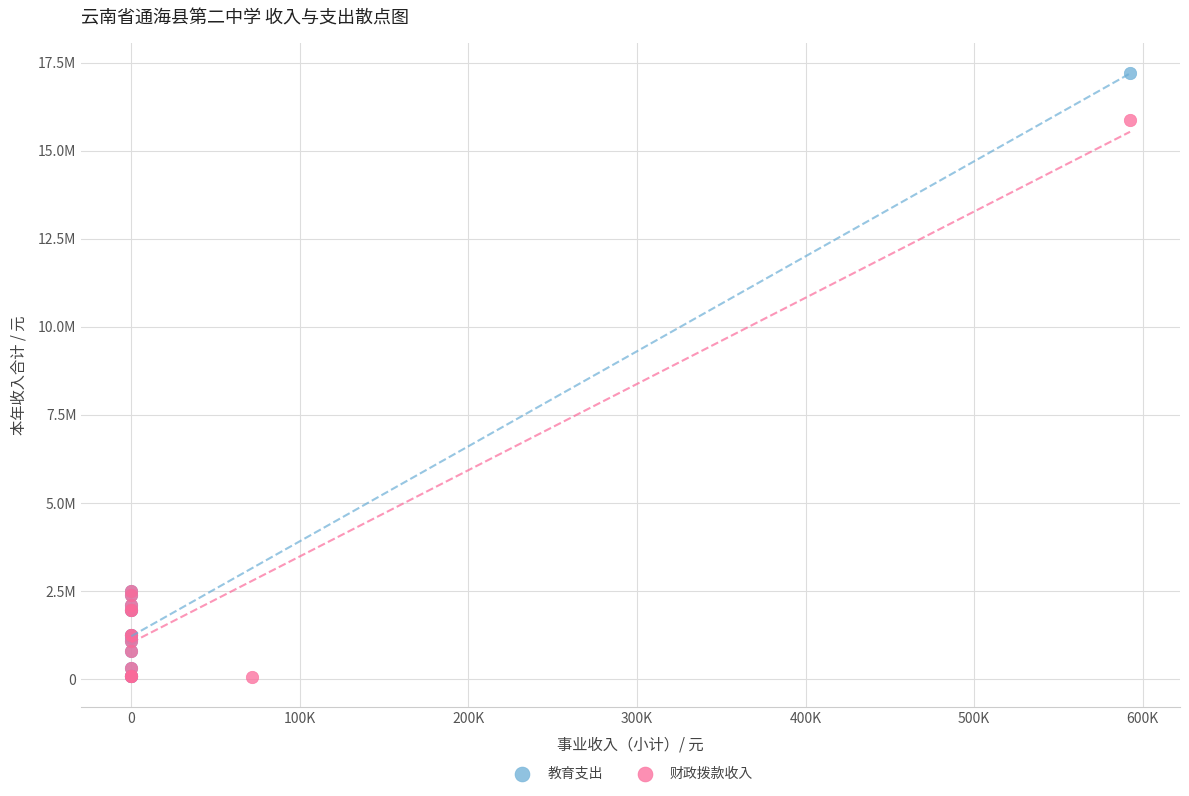

What are all the series names shown in the legend?

教育支出, 财政拨款收入